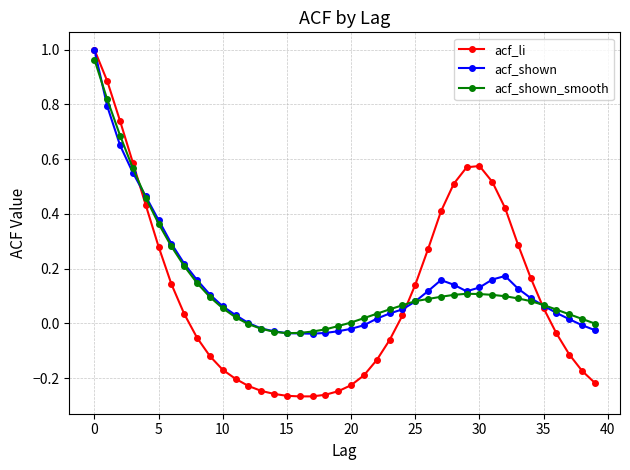

Which series has the widest spread of values?

acf_li